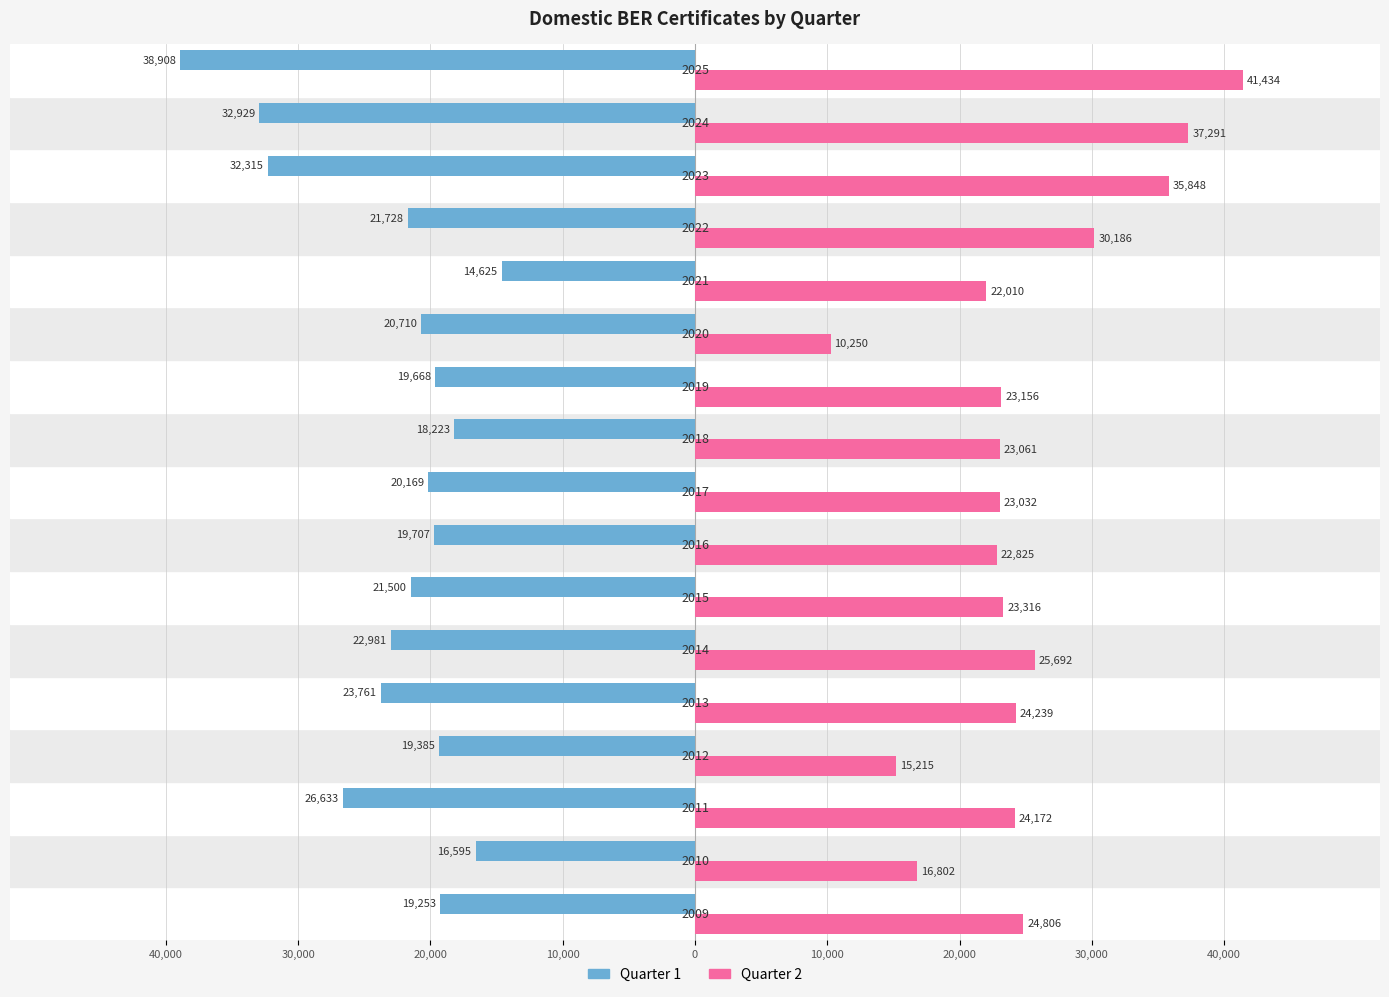

What are all the series names shown in the legend?

Quarter 1, Quarter 2